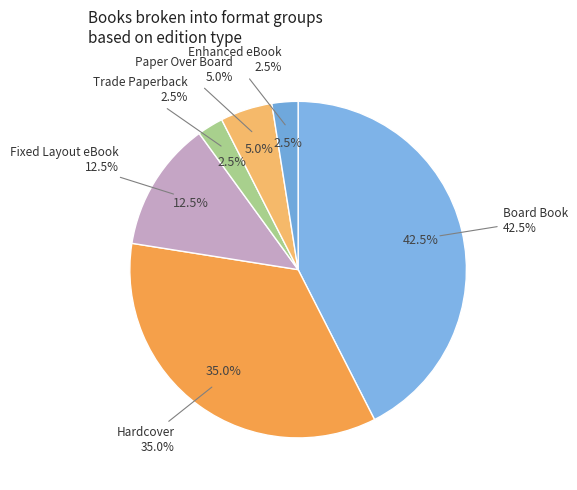

What percentage do Enhanced eBook and Trade Paperback together represent?

5.0%